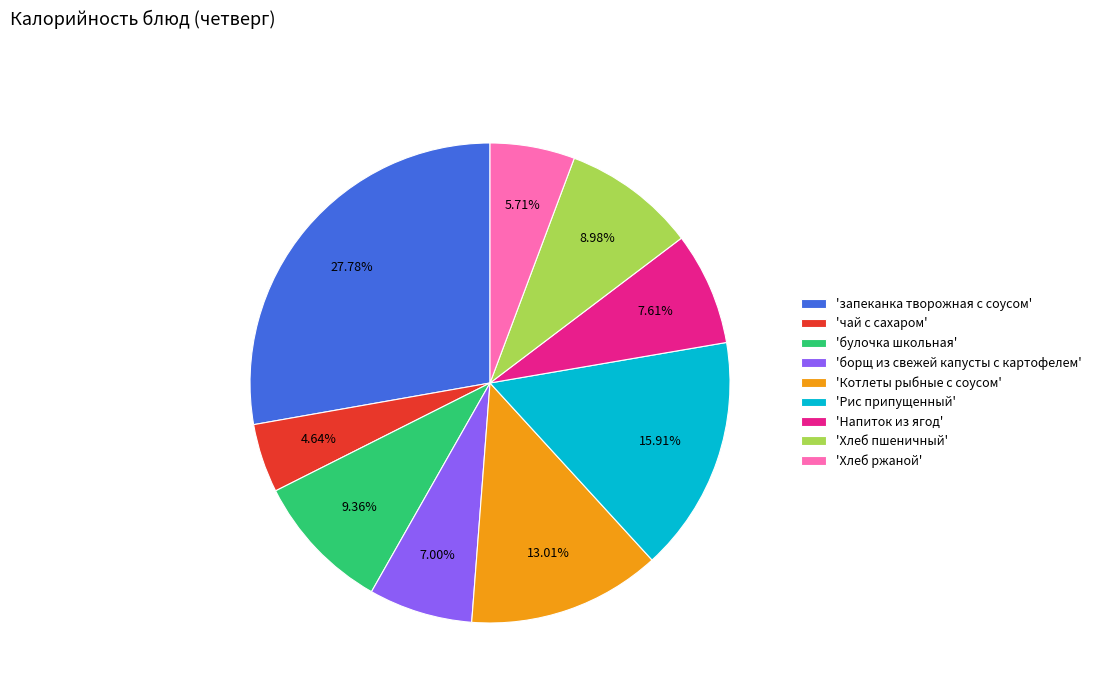

Do 'Рис припущенный' and 'Хлеб пшеничный' together represent more than half of the pie?

No